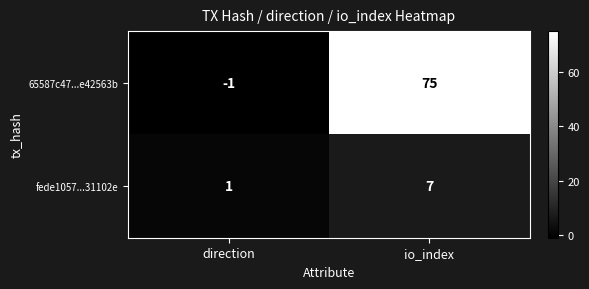

Reading right to left, list all the values displayed in this chart.

65587c47...e42563b: 75	-1
fede1057...31102e: 7	1